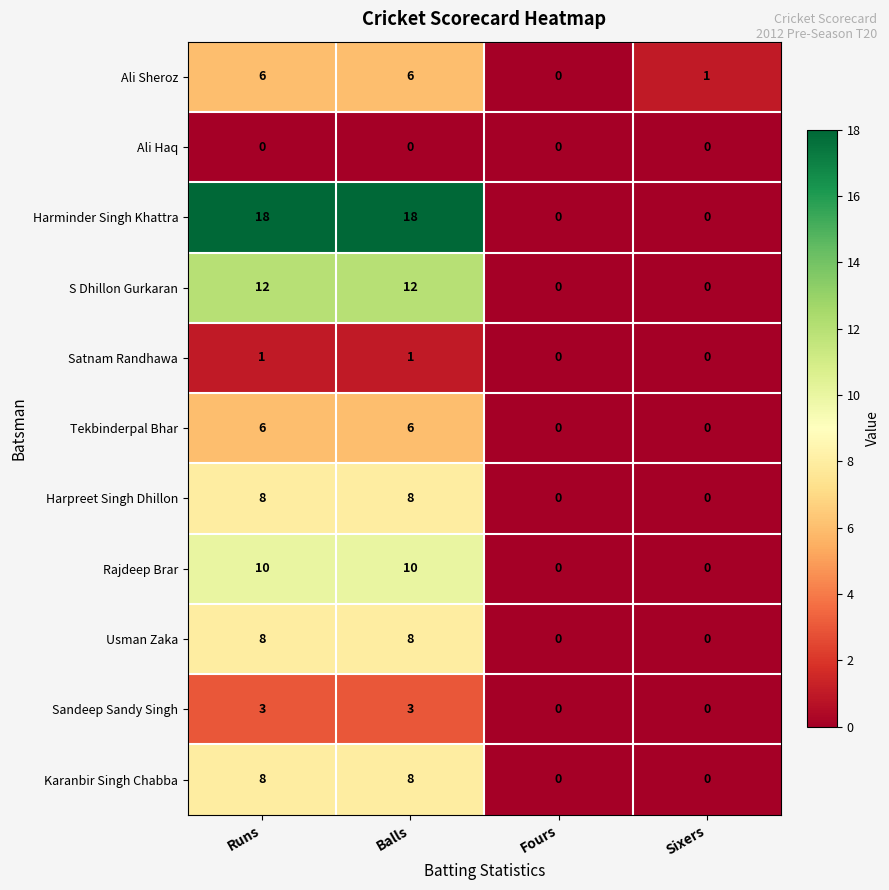

What is the highest value of the Usman Zaka series?

8